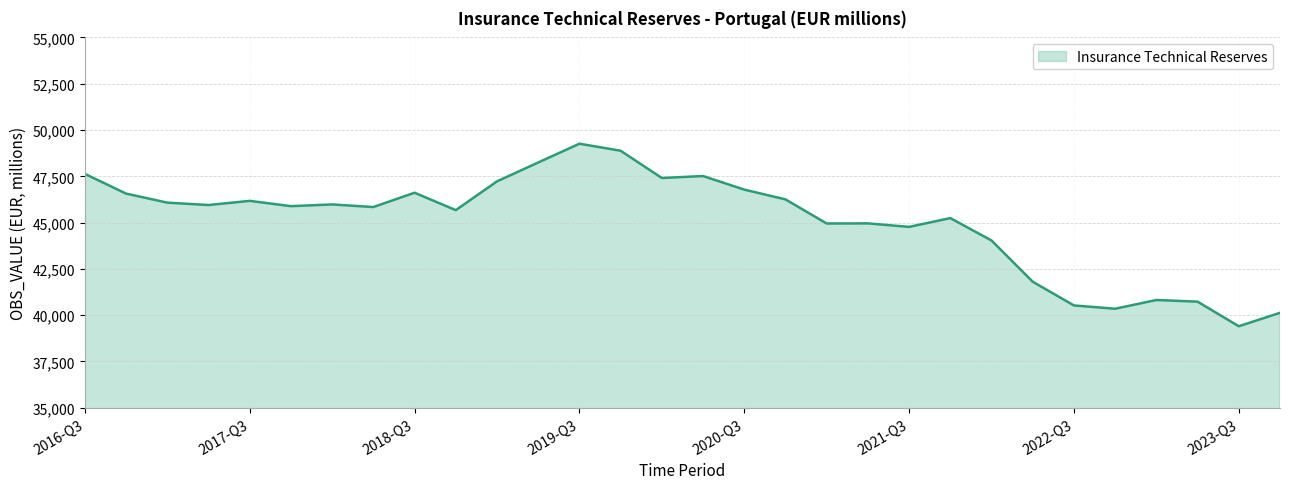

What is the smallest value displayed?

39402